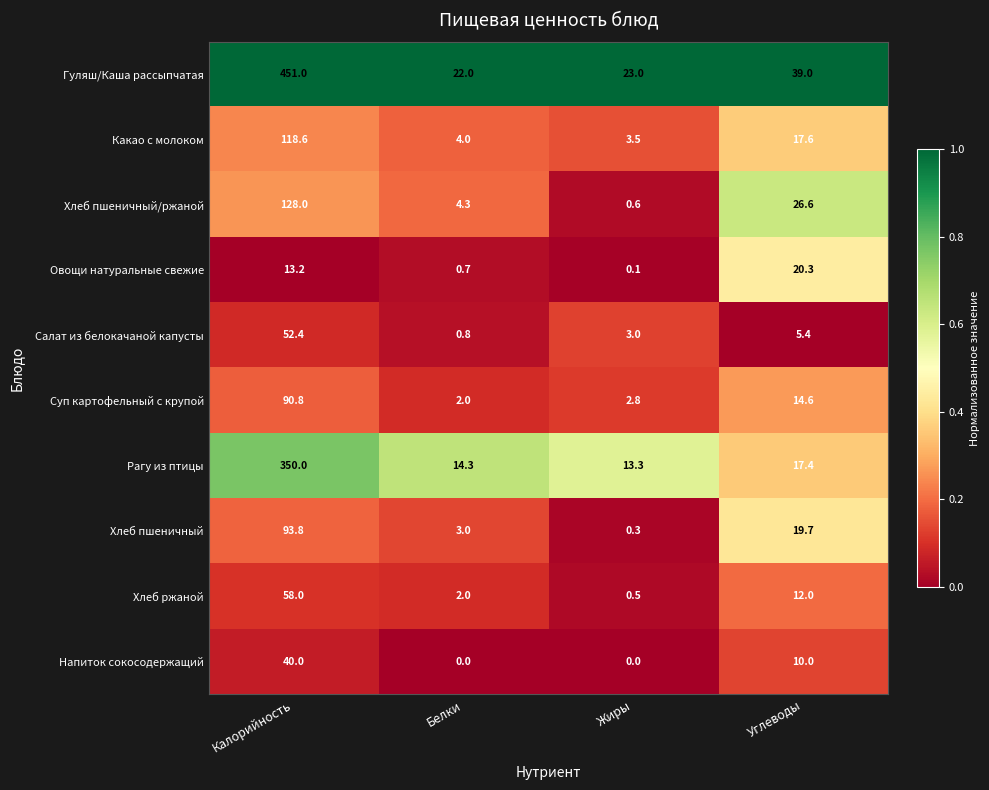

What is the sum of all Овощи натуральные свежие values?

34.3